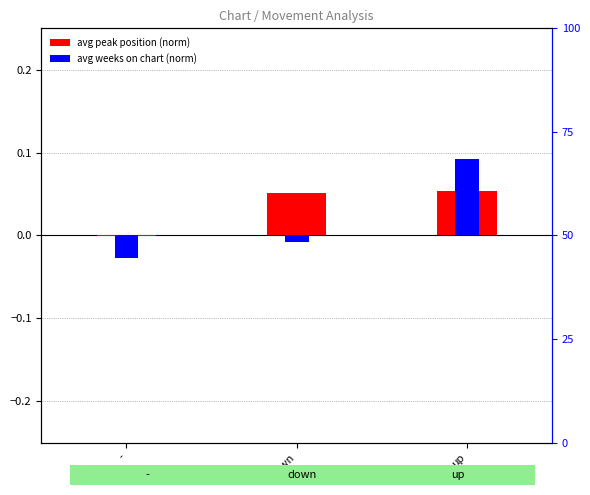

At which label is avg peak position (norm) closest to 0?

-